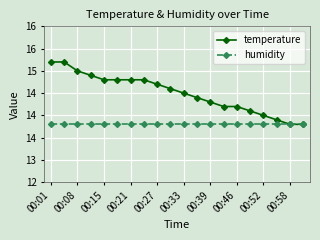

At how many categories does at least one series exceed 15?

2